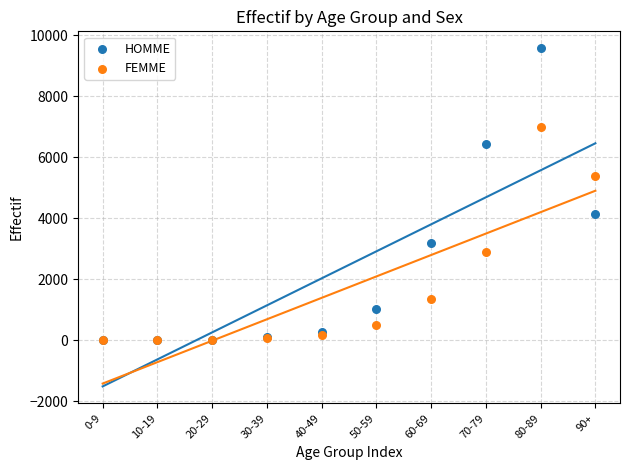

In the FEMME series, what Y value is closest to 3494?

2874